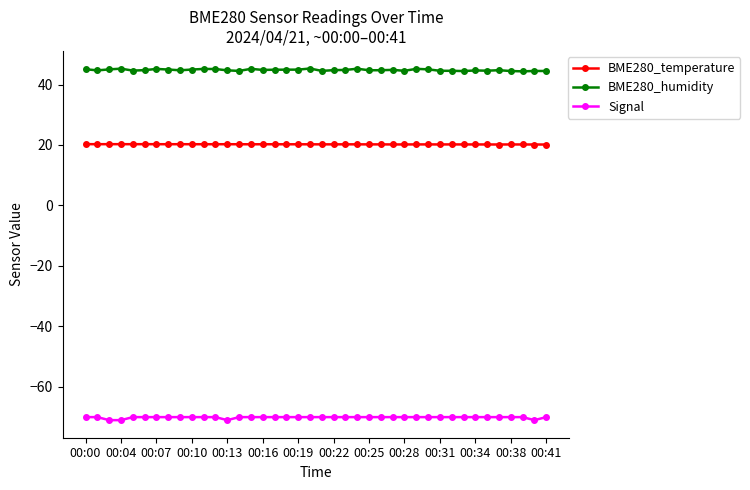

What is the lowest value of the Signal series?

-71.0